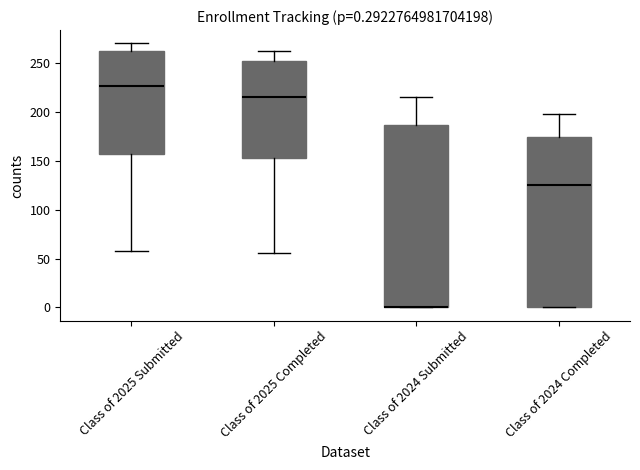

Comparing the boxes themselves (not the whiskers), which one is the tallest?

Class of 2024 Submitted